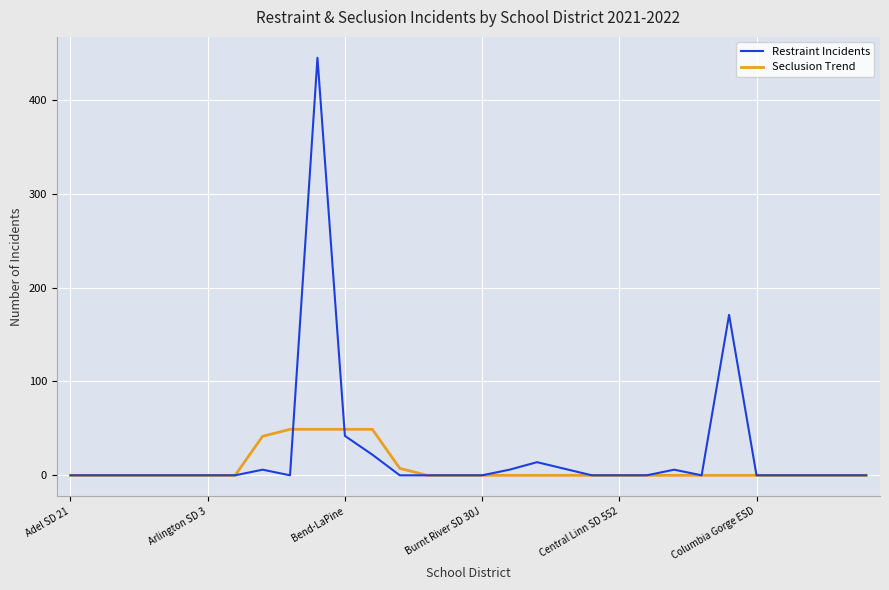

Which series has the largest range (max minus min)?

Restraint Incidents